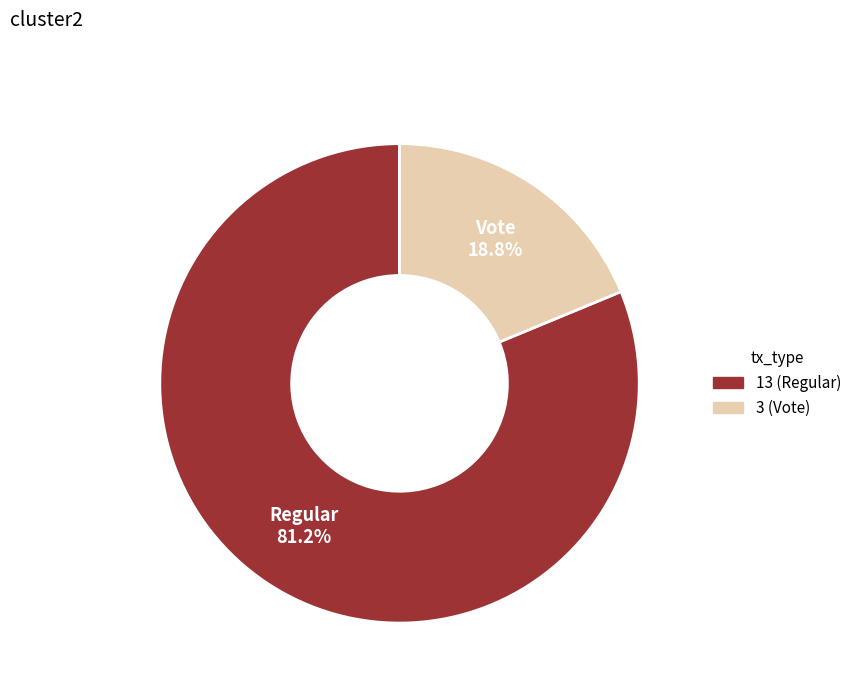

To the nearest percent, what is the combined percentage of Vote and Regular?

100%